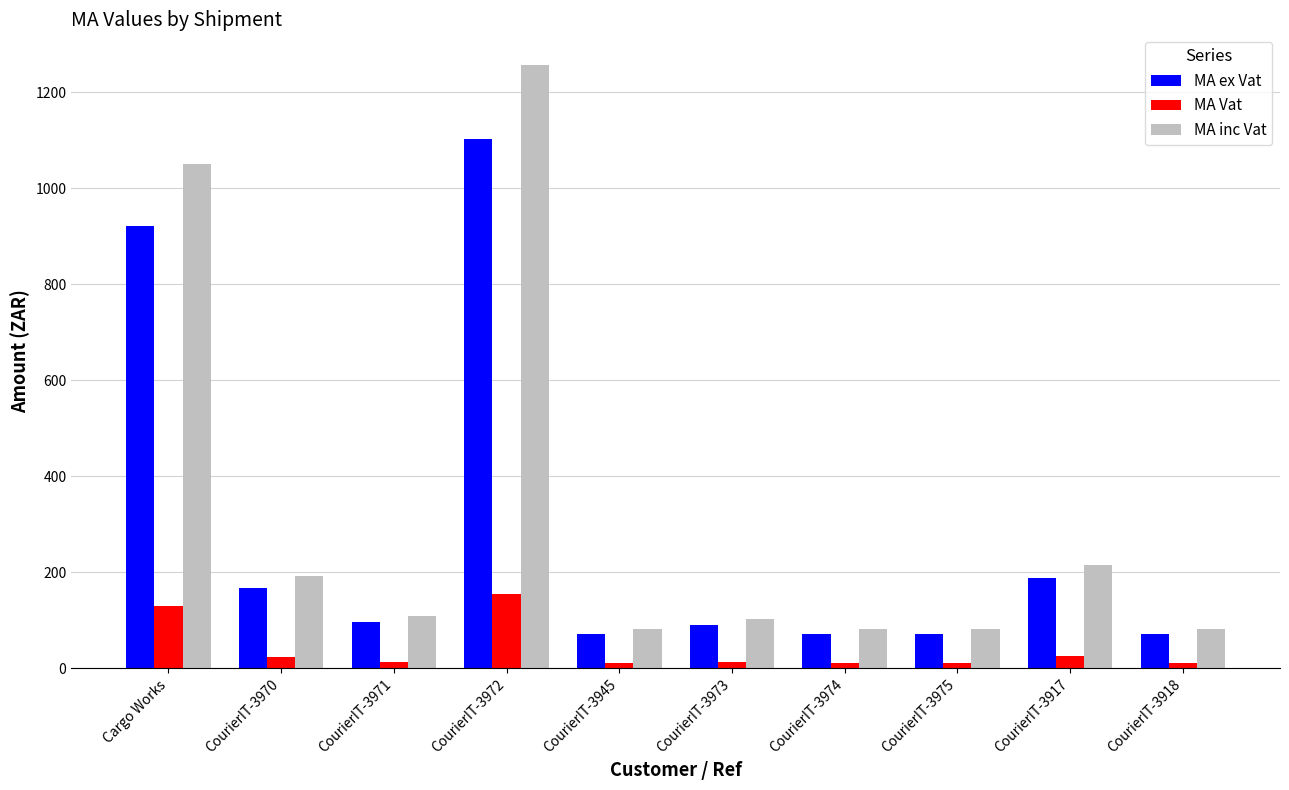

What is the total value across all series at CourierIT-3972?

2516.7